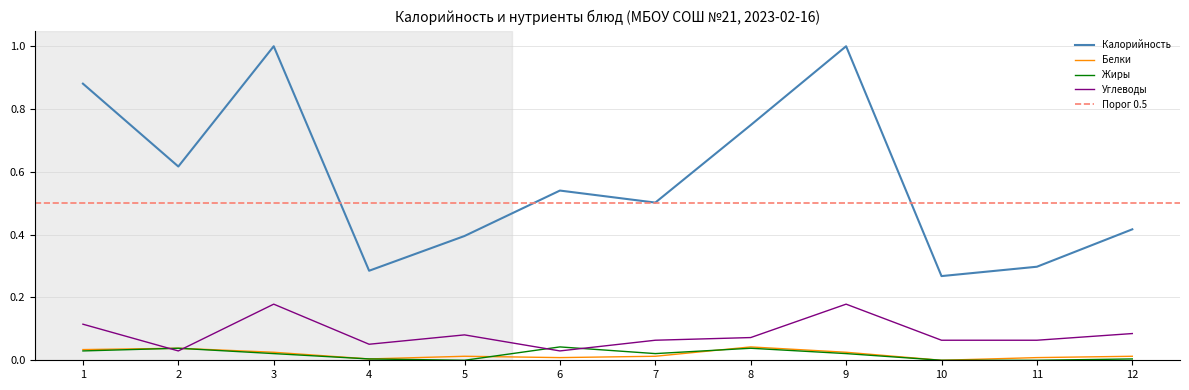

True or false: Калорийность and Углеводы intersect in this chart.

False